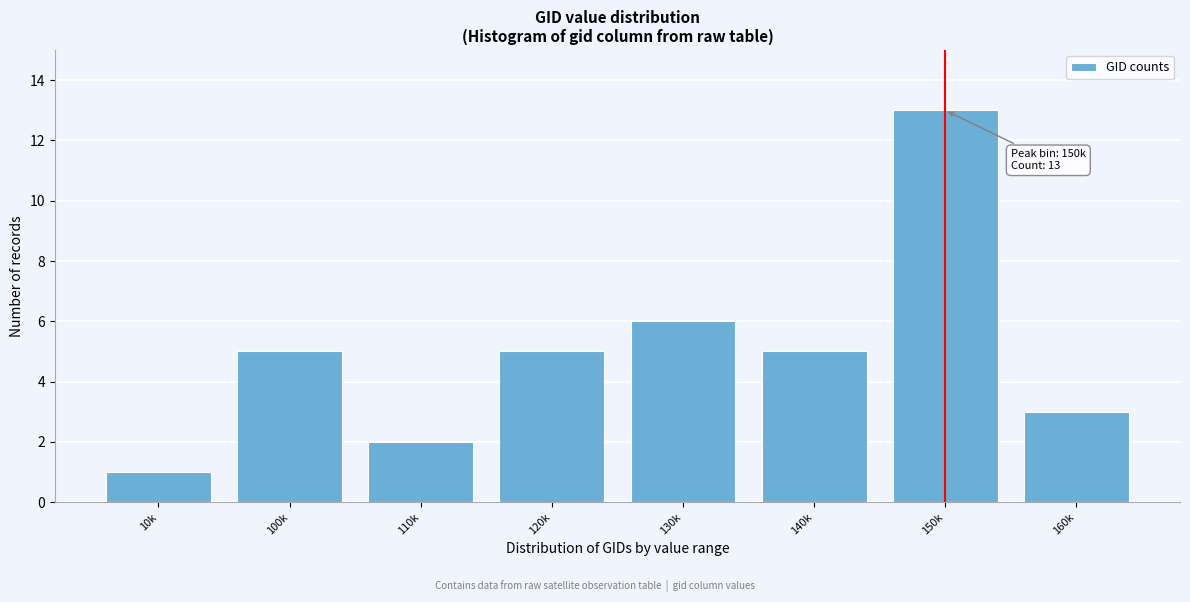

Reading left to right, what are all the values shown in this chart?

10k=1	100k=5	110k=2	120k=5	130k=6	140k=5	150k=13	160k=3